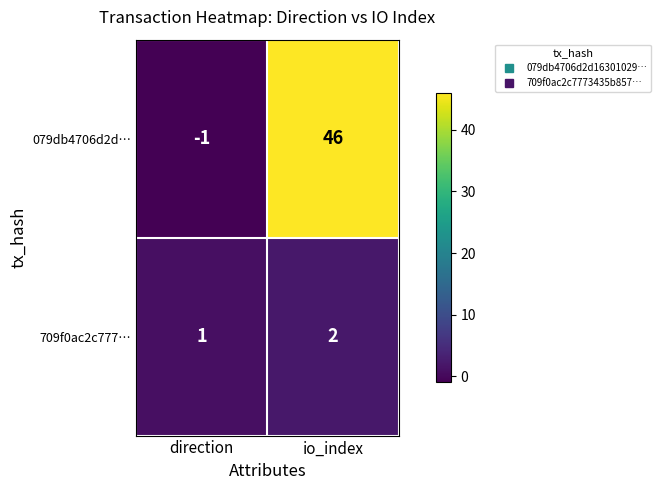

What is the sum of the 079db4706d2d… values at io_index and direction?

45